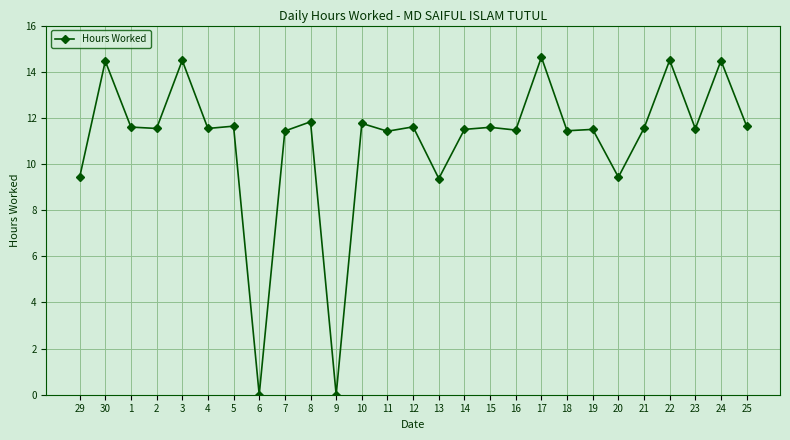

True or false: the data shows 14.5 at 22.

True